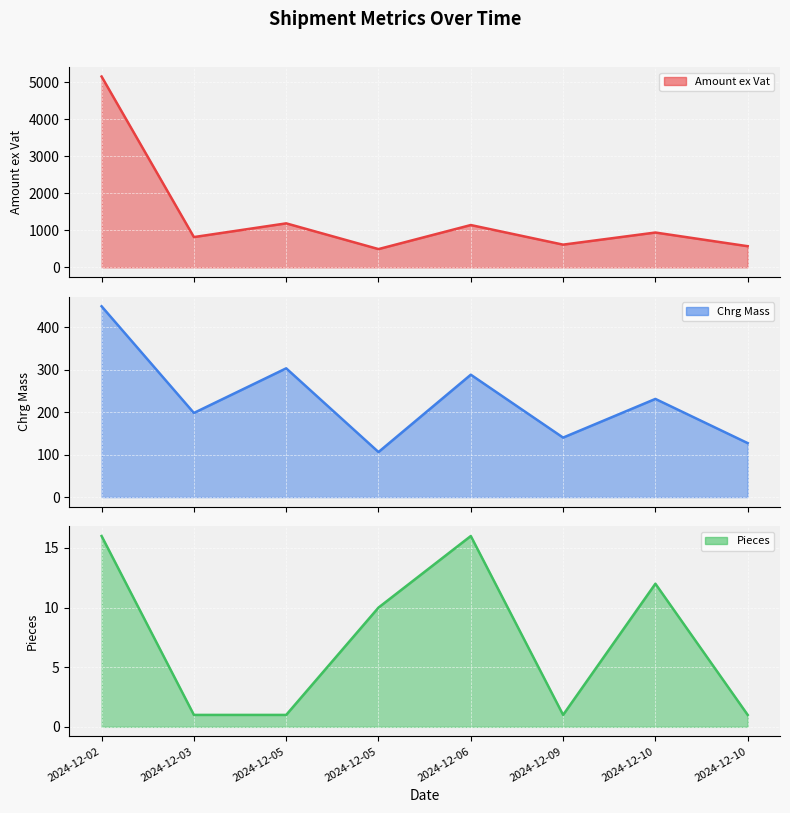

Is it true that Chrg Mass equals 133.7 at 2024-12-10?

False